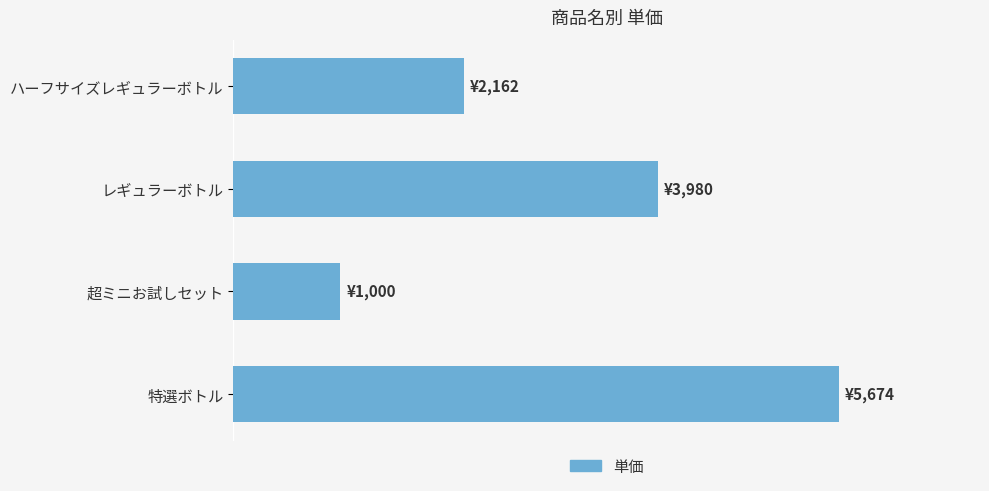

What is the average value?

3204